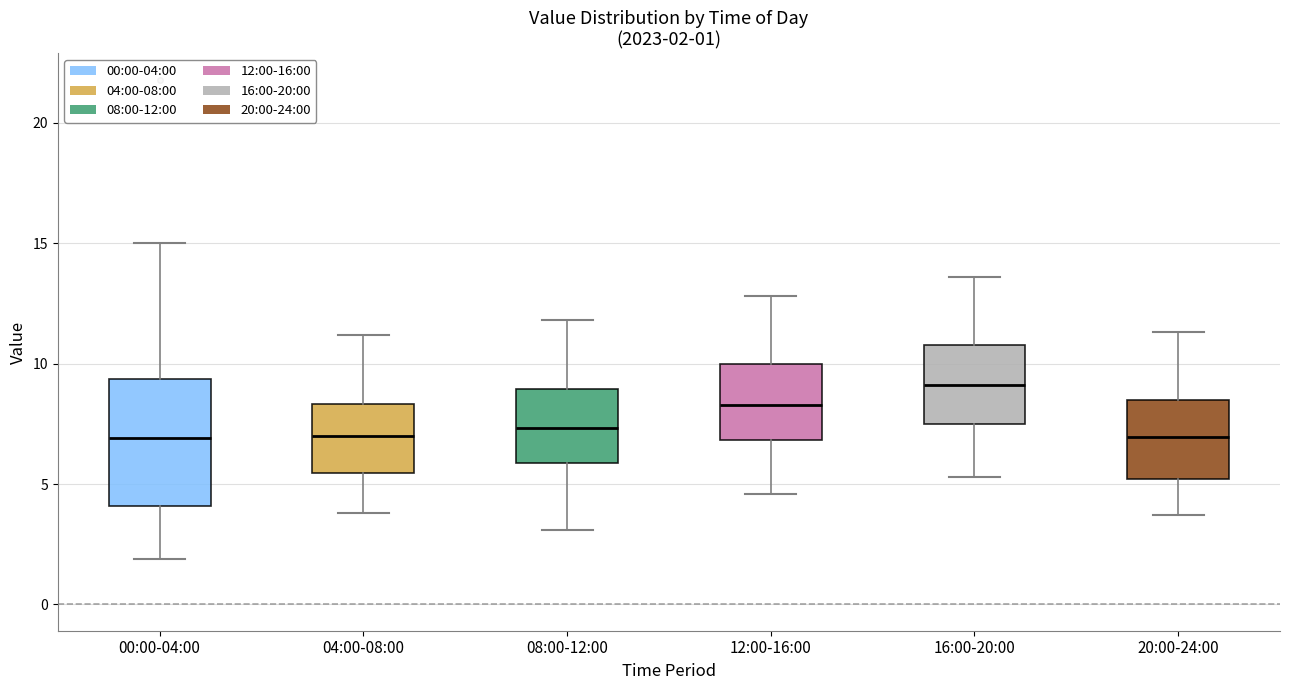

Comparing the boxes themselves (not the whiskers), which one is the tallest?

00:00-04:00